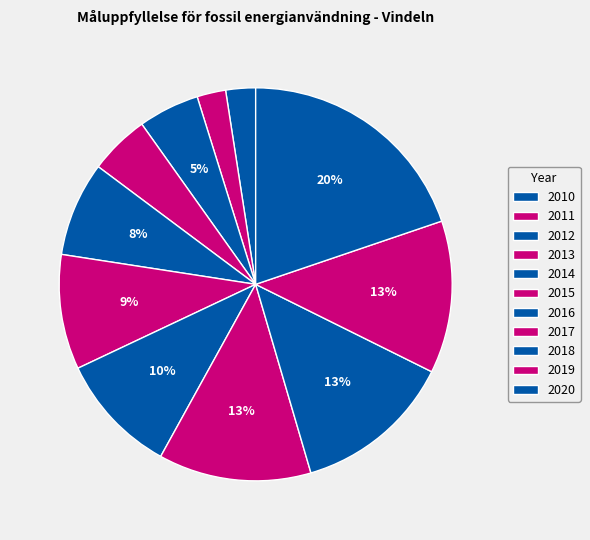

Does 2017 represent more than half of the total?

No